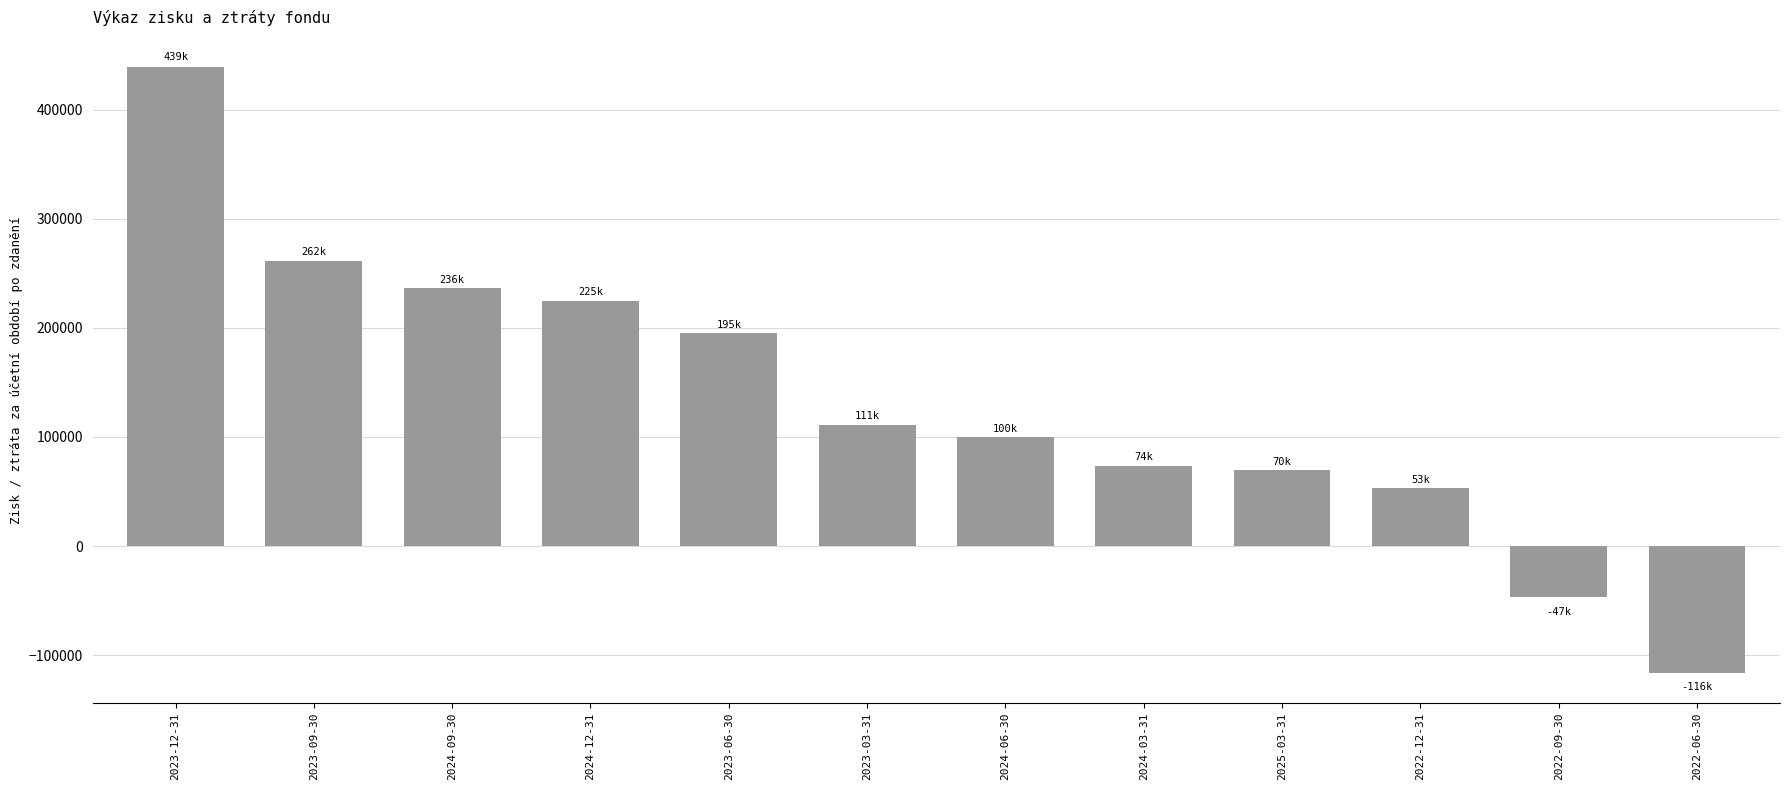

Approximately how many times larger is the value at 2023-12-31 compared to 2024-12-31?

2.0